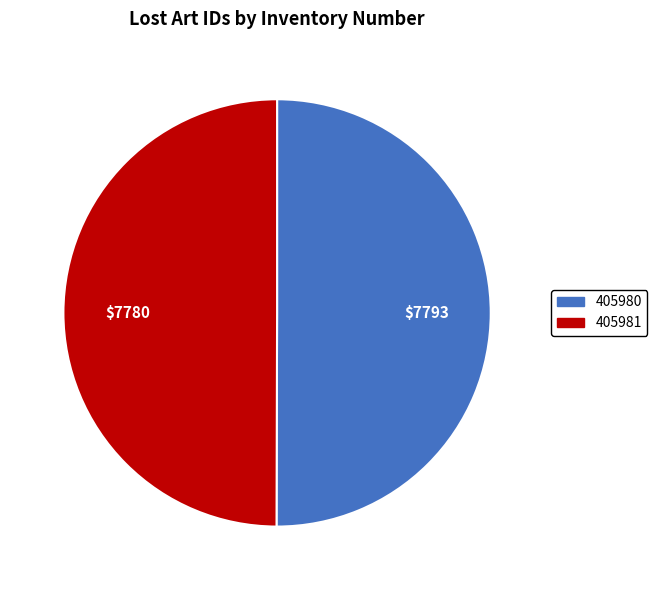

Is the sum of 405981 and 405980 greater than half?

Yes